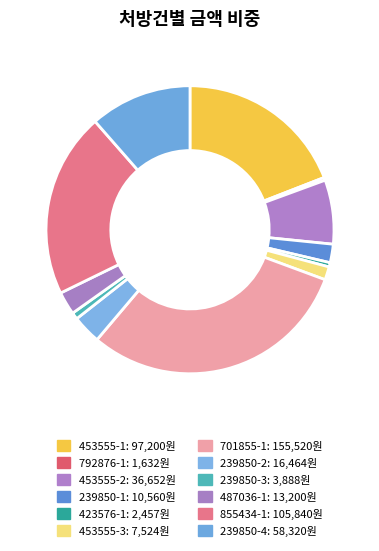

Does any single category account for the majority?

No